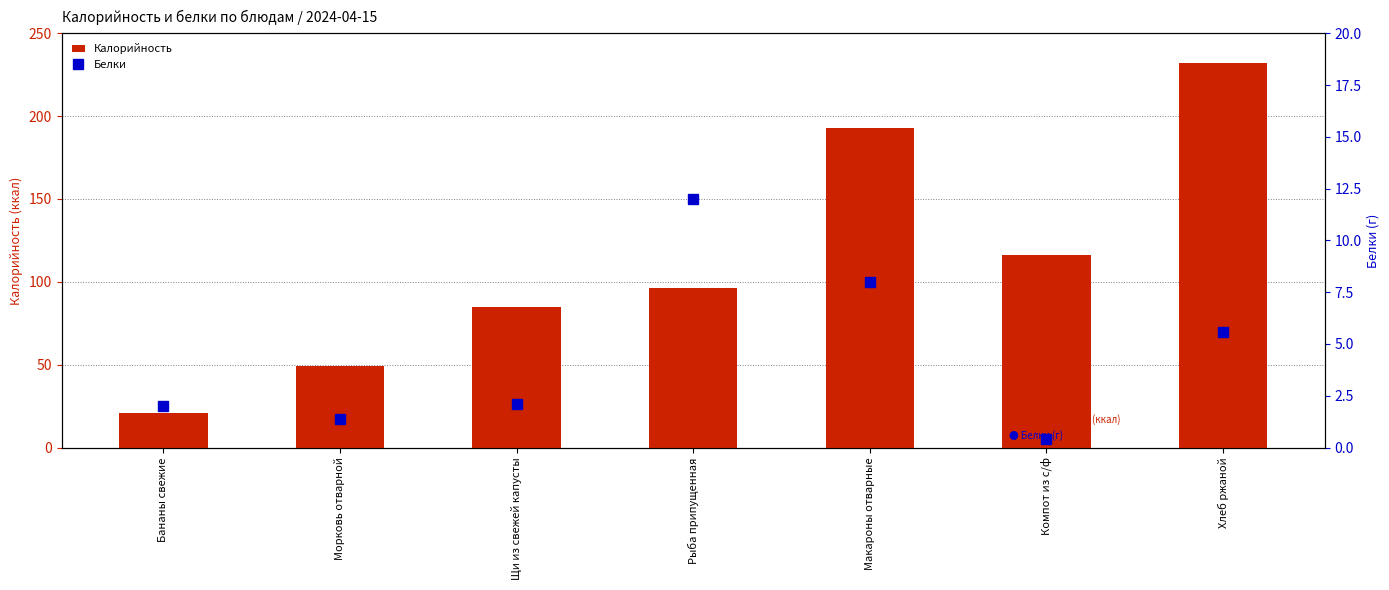

Reading left to right, extract all data points from this chart.

Калорийность: Бананы свежие=21.0	Морковь отварной=49.0	Щи из свежей капусты=85.0	Рыба припущенная=96.0	Макароны отварные=193.0	Компот из с/ф=116.0	Хлеб ржаной=232.0
Белки: Бананы свежие=2.0	Морковь отварной=1.4	Щи из свежей капусты=2.1	Рыба припущенная=12.0	Макароны отварные=8.0	Компот из с/ф=0.4	Хлеб ржаной=5.6